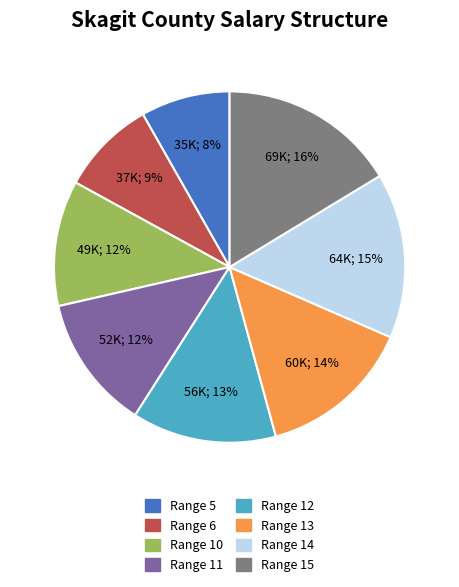

To the nearest percent, what portion does Range 10 represent?

12%